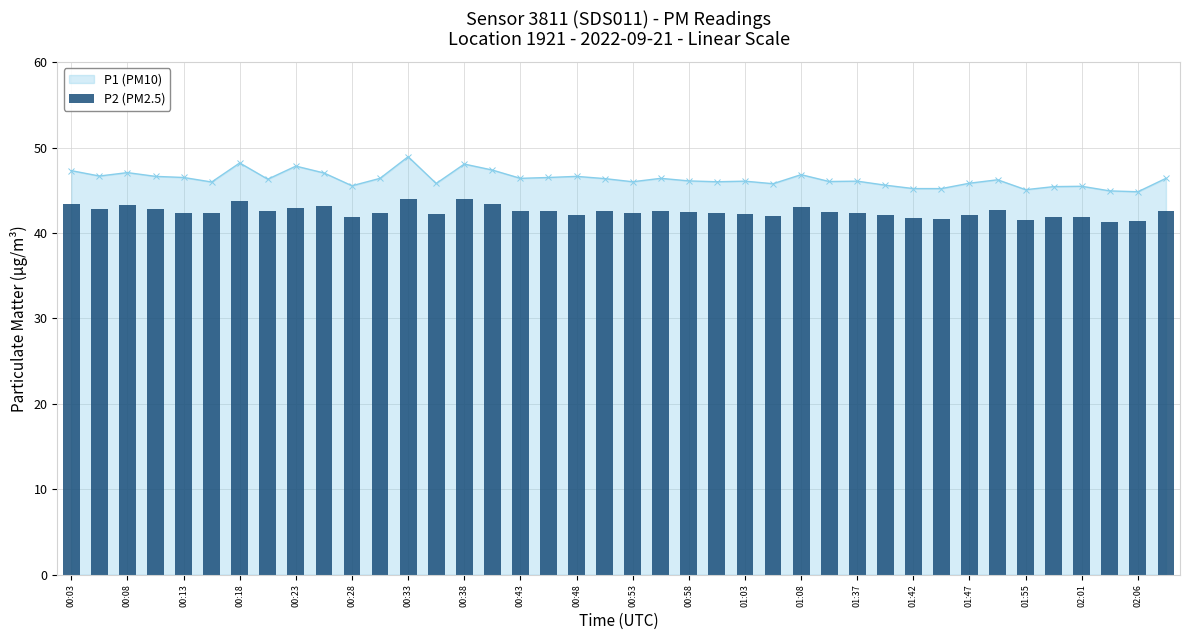

Rank the categories by value from lowest to highest.

37, 38, 34, 31, 30, 00:53, 36, 35, 25, 02:01, 29, 32, 01:08, 24, 00:23, 28, 00:28, 00:58, 20, 23, 27, 22, 02:06, 00:38, 01:47, 01:55, 21, 39, 33, 00:08, 00:18, 00:43, 26, 00:48, 00:13, 00:03, 01:42, 00:33, 01:37, 01:03